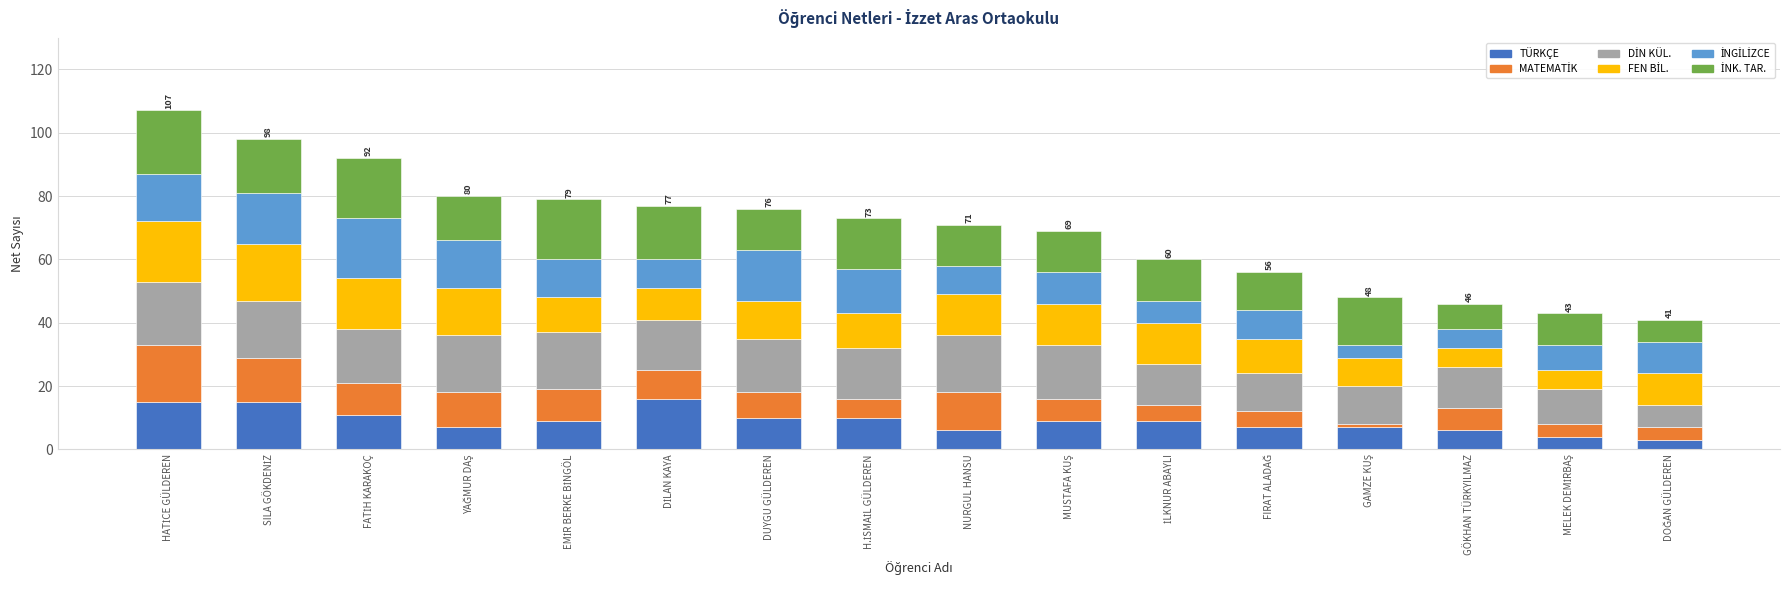

What is the average value of the TÜRKÇE series?

9